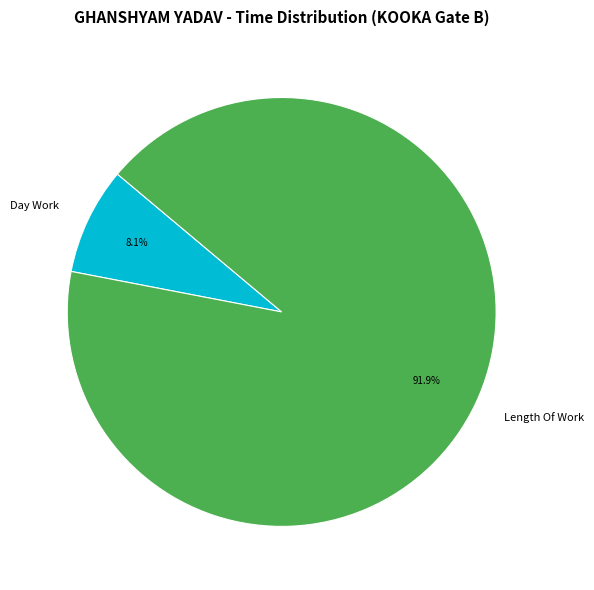

How many segments does this pie chart have?

2